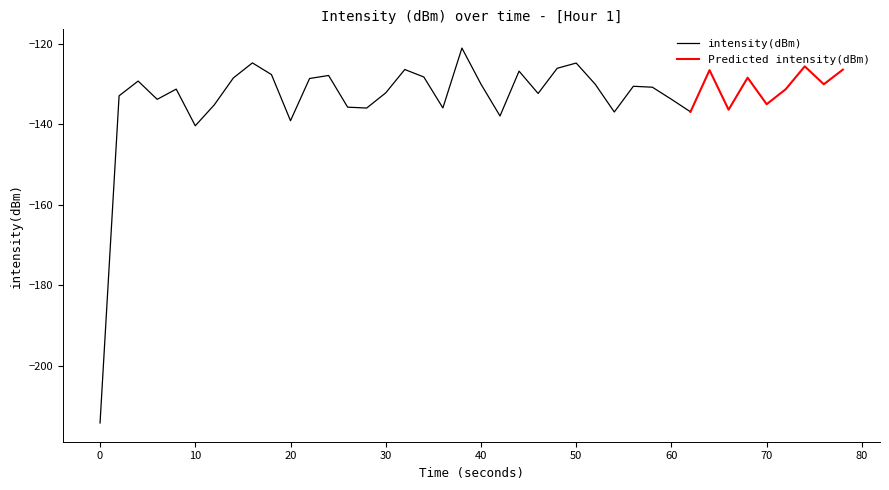

Rank the categories by value from lowest to highest.

0, 5, 10, 21, 27, 31, 33, 14, 18, 13, 6, 35, 3, 30, 1, 23, 15, 36, 4, 29, 28, 26, 38, 20, 2, 11, 7, 34, 17, 12, 9, 22, 32, 39, 16, 24, 37, 25, 8, 19